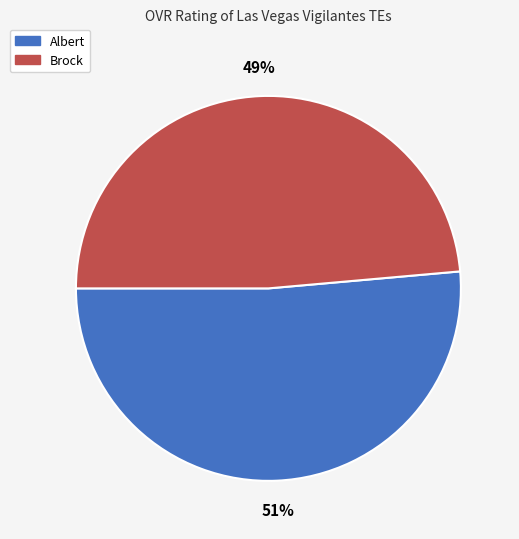

Between Albert and Brock, which is larger?

Albert